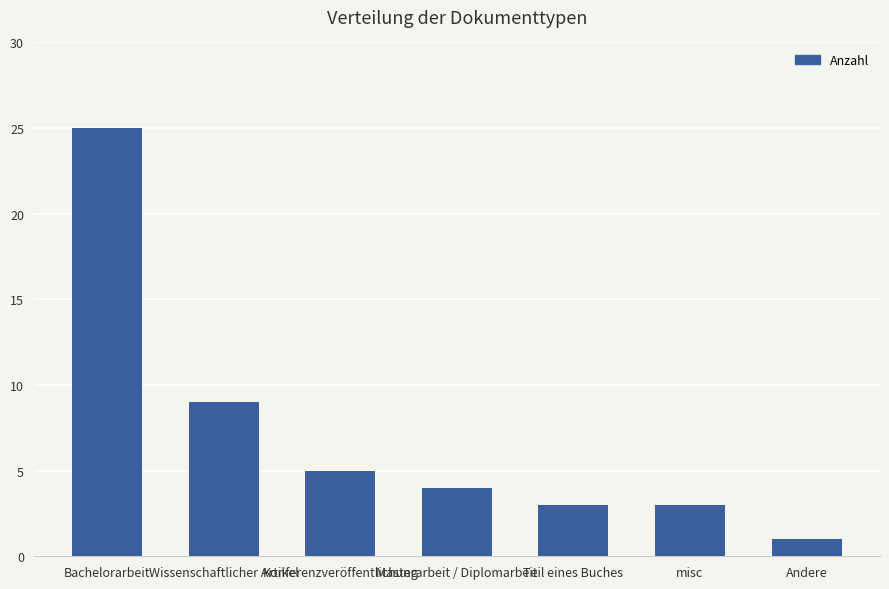

At which category does the chart reach its minimum across all series?

Andere